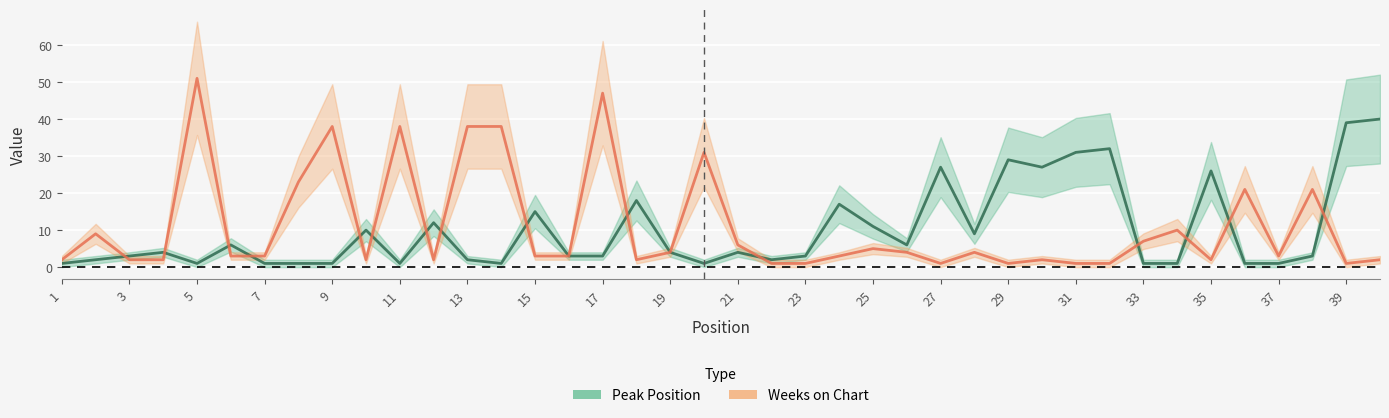

At how many categories does at least one series exceed 17?

19